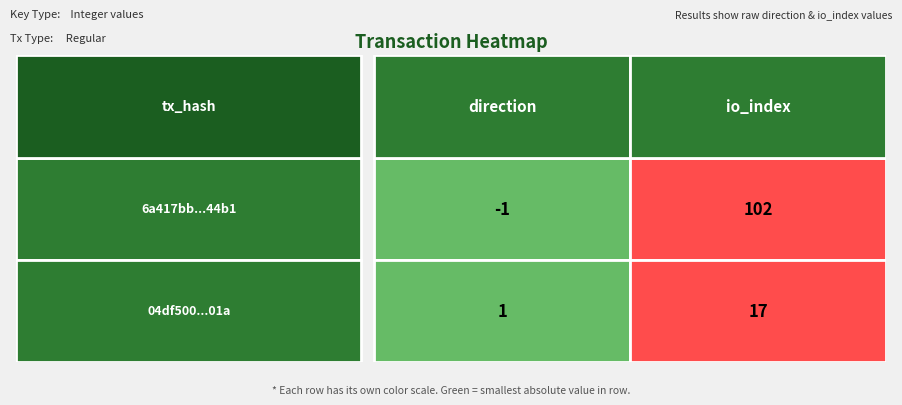

The 04df500dd0cb0f448f9f022492c2da954b3c01a series shows 17 at 1. True or false?

True